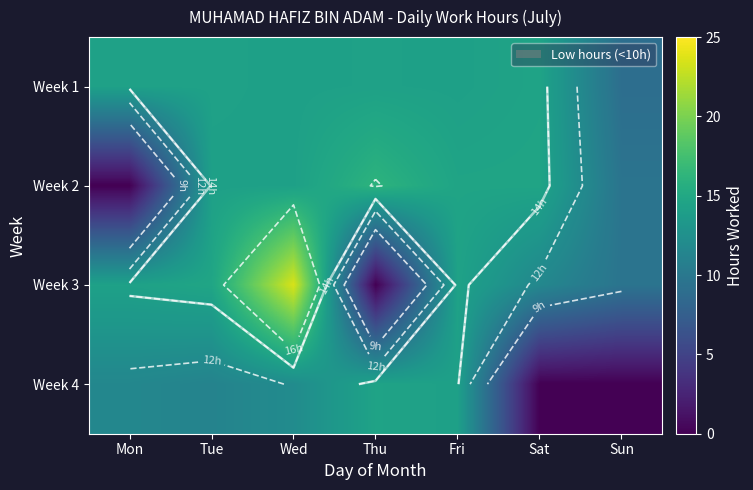

What is the total value across all series at Tue?

54.4